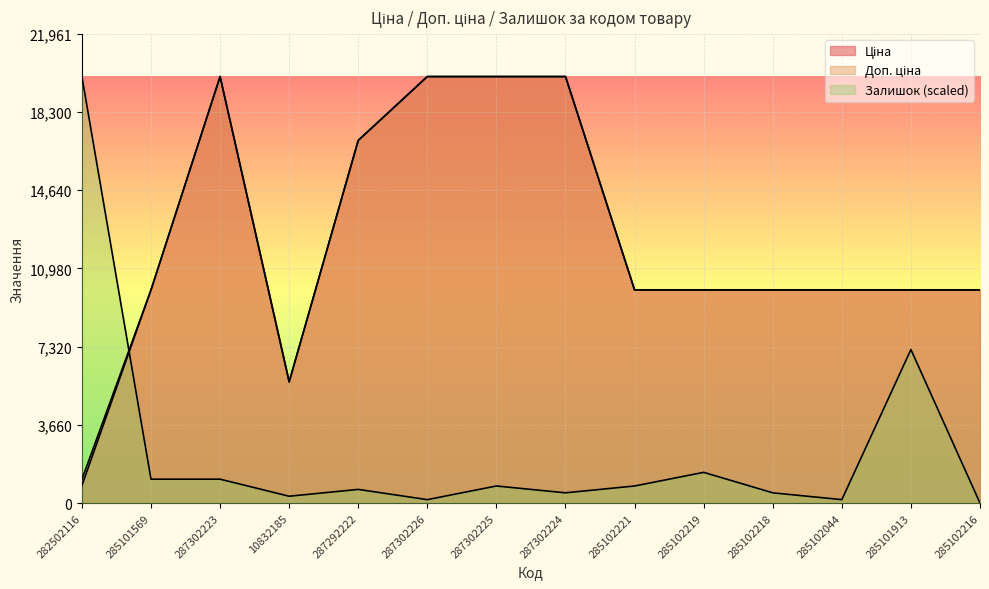

What is the label of the 10th point from the left?

285102219